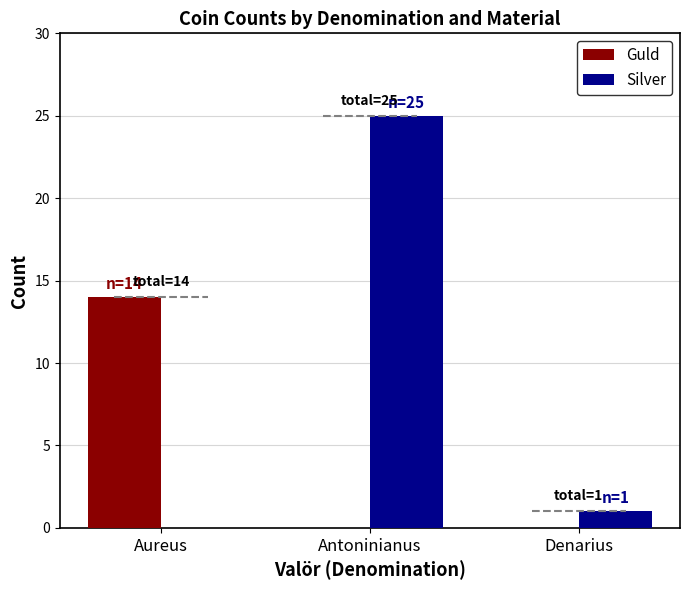

Which series has the largest total across all categories?

Silver